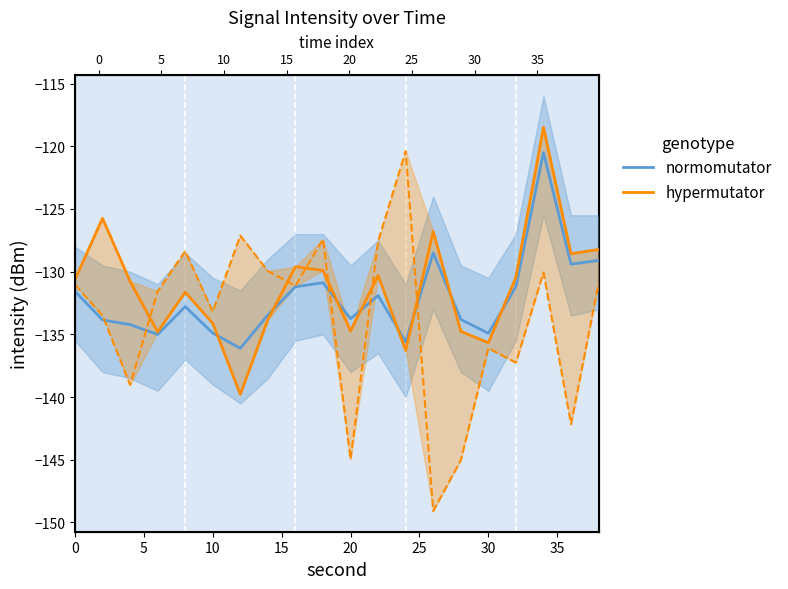

How many values in the normomutator series are below -132?

11